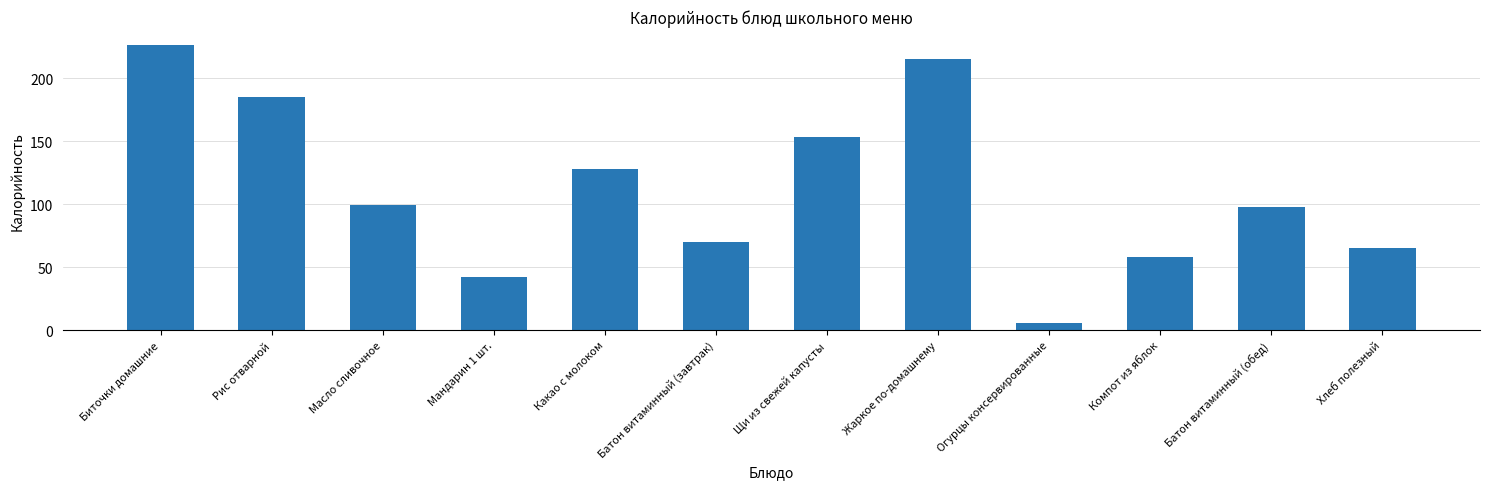

Approximately how many times larger is the value at Щи из свежей капусты compared to Биточки домашние?

0.7